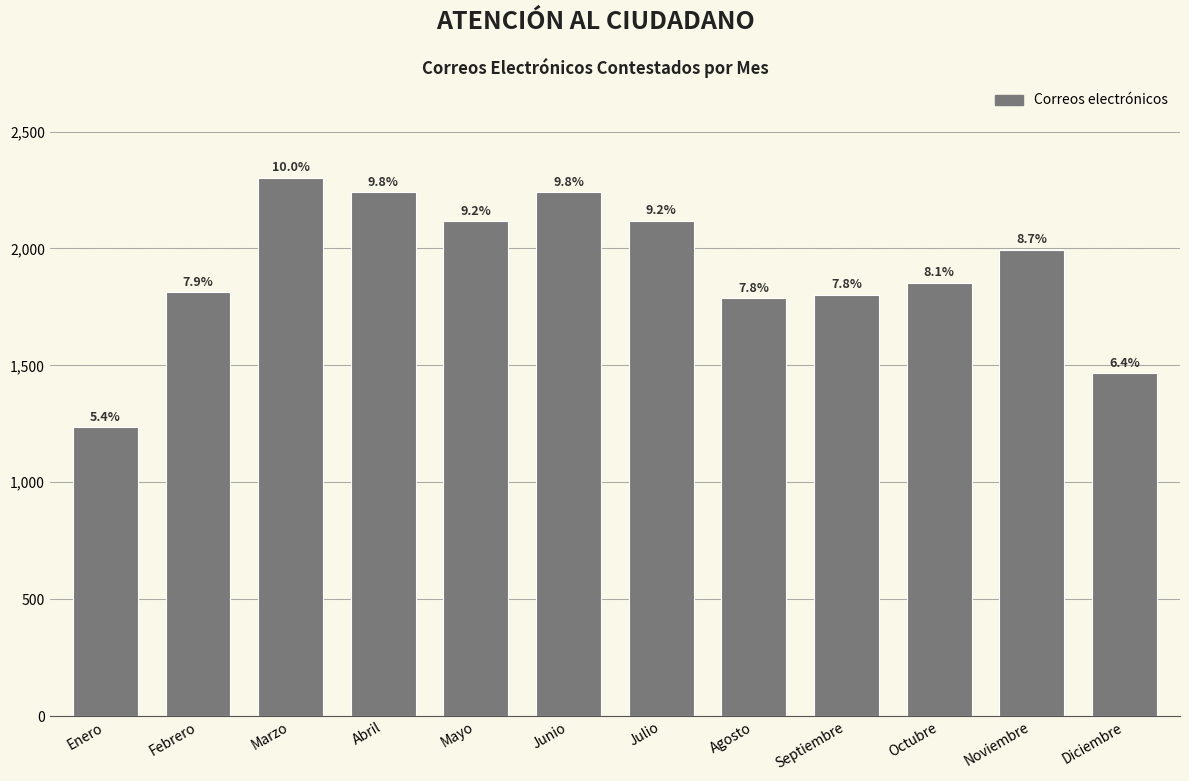

Does the chart contain any negative values?

No